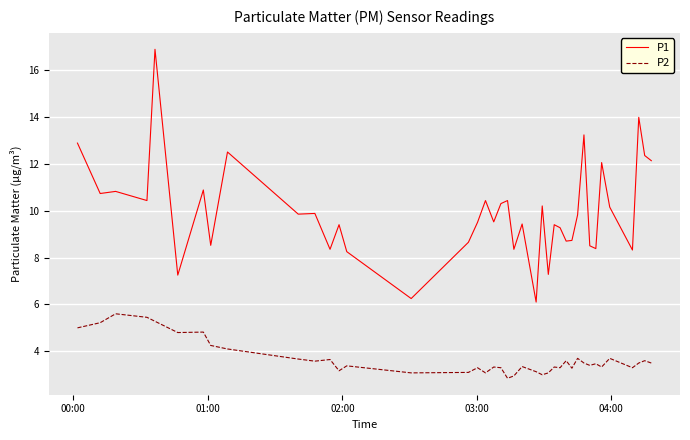

List the series in order of their peak value, highest first.

P1, P2